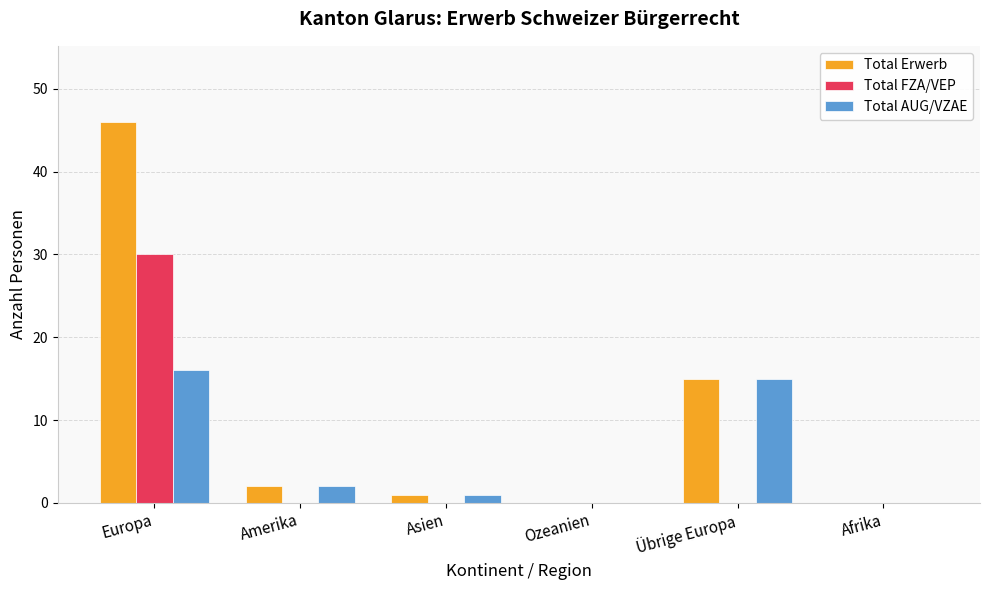

What is the greatest value displayed?

46